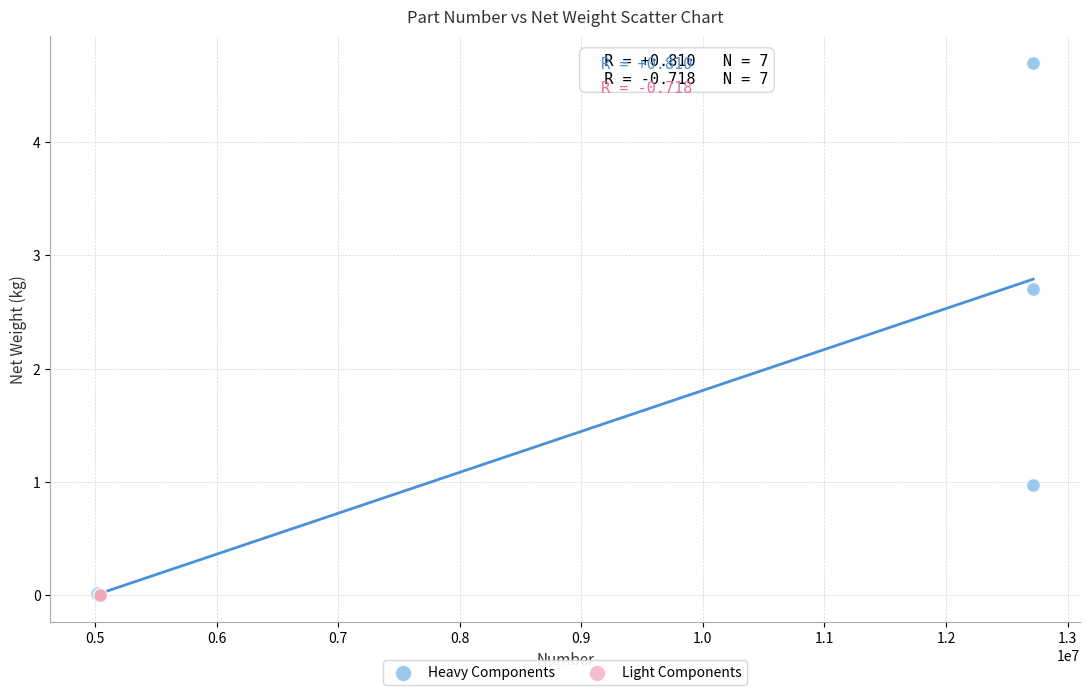

What are all the series names shown in the legend?

Heavy Components, Light Components